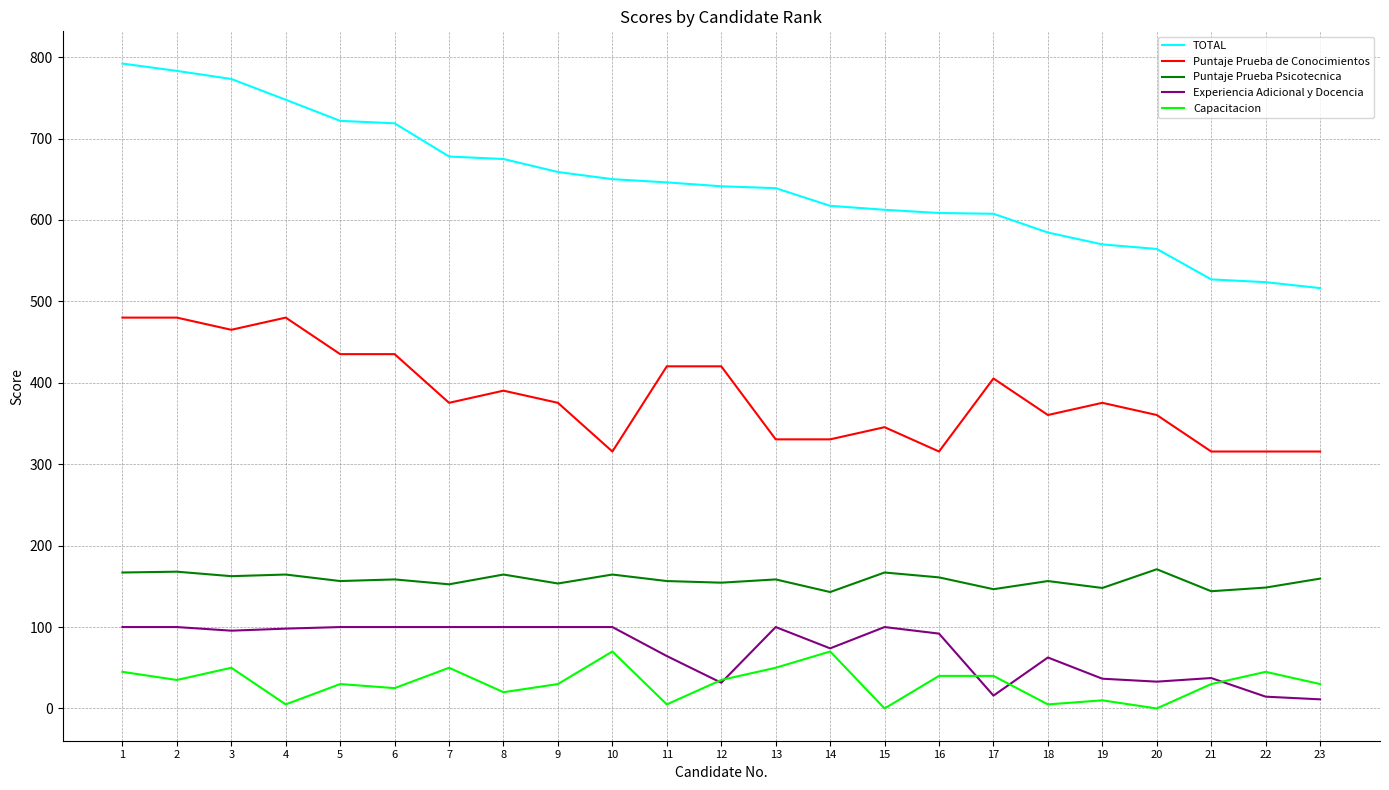

The Experiencia Adicional y Docencia series shows 133.4 at 8. True or false?

False